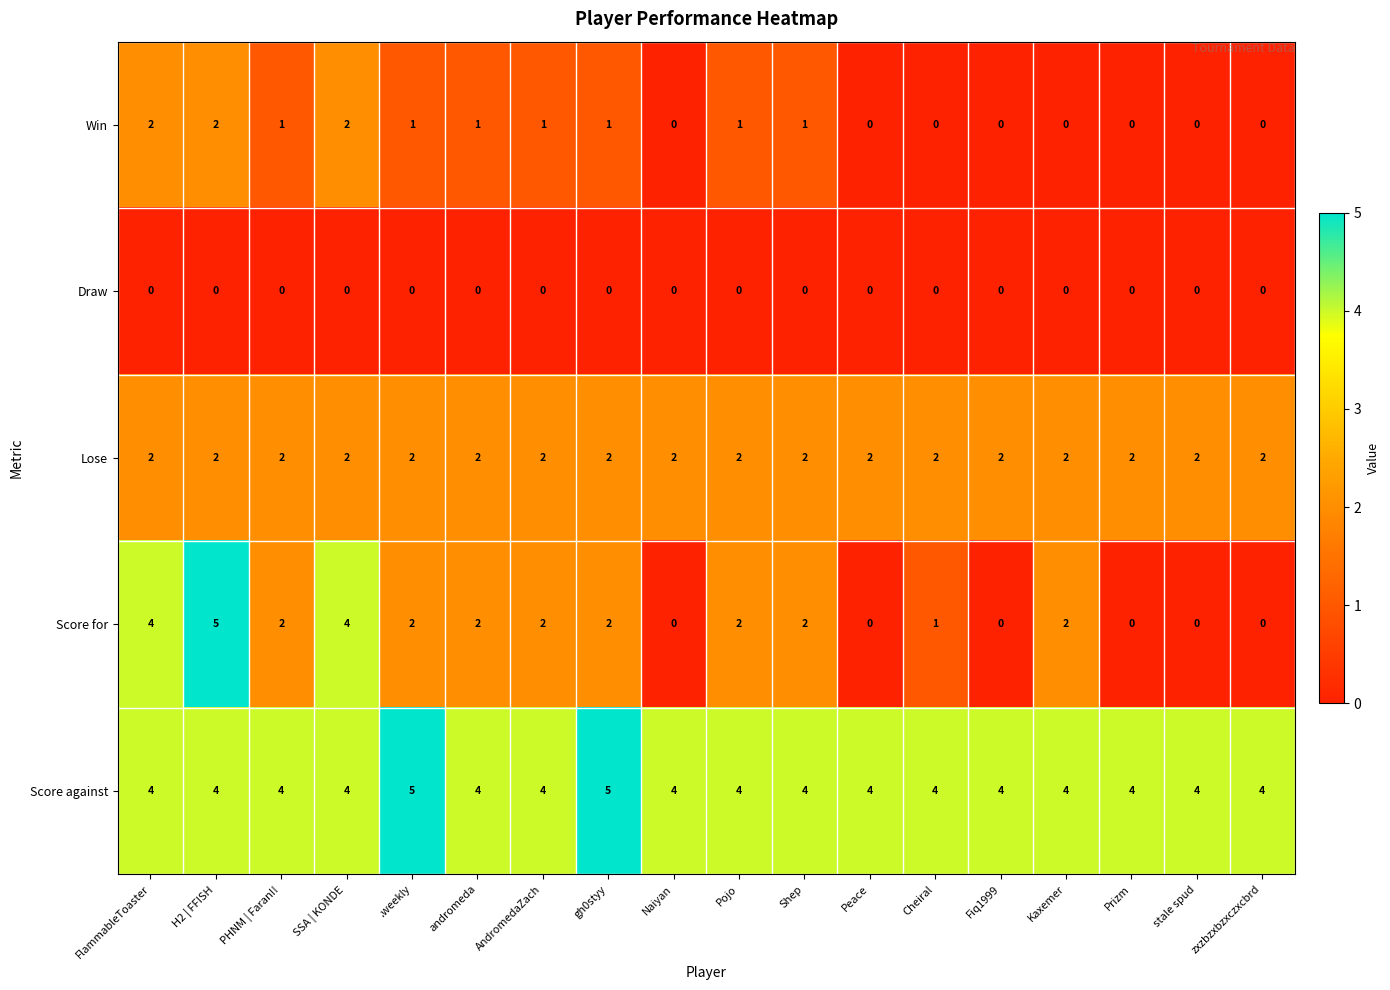

What is the sum of the Lose values at Kaxemer and Shep?

4